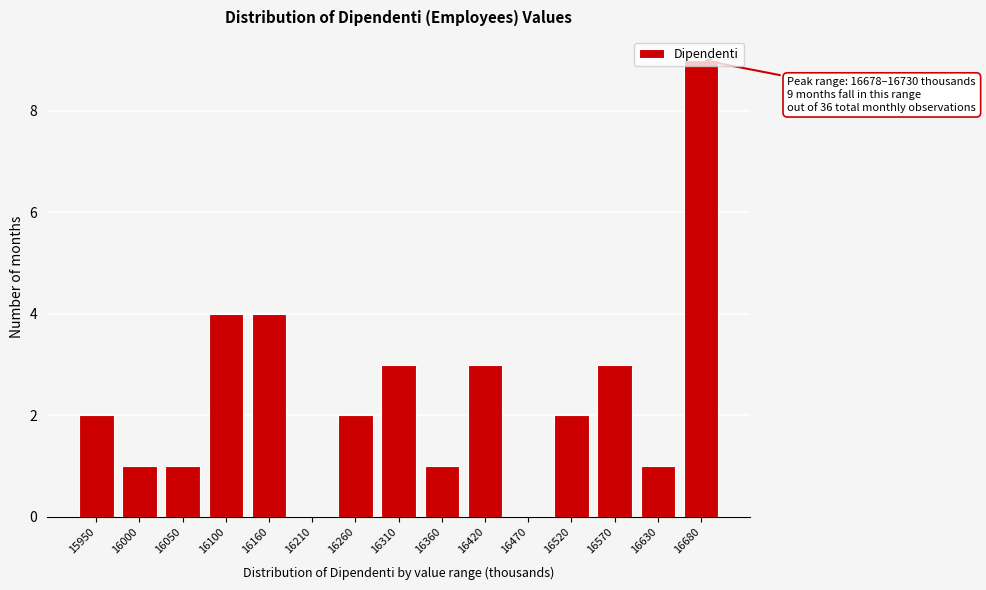

What is the greatest value displayed?

9